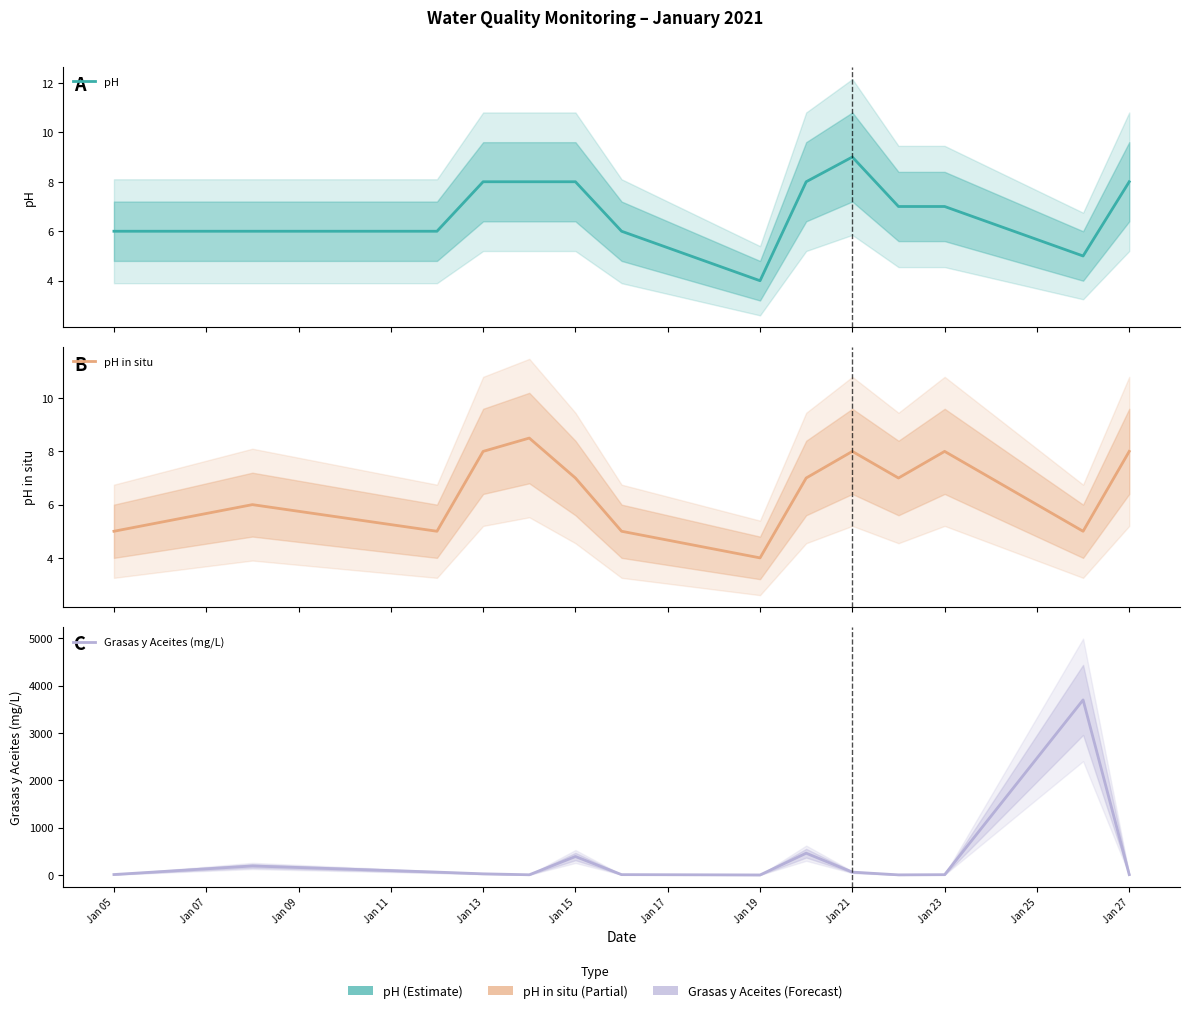

How many lines are shown in the chart?

3